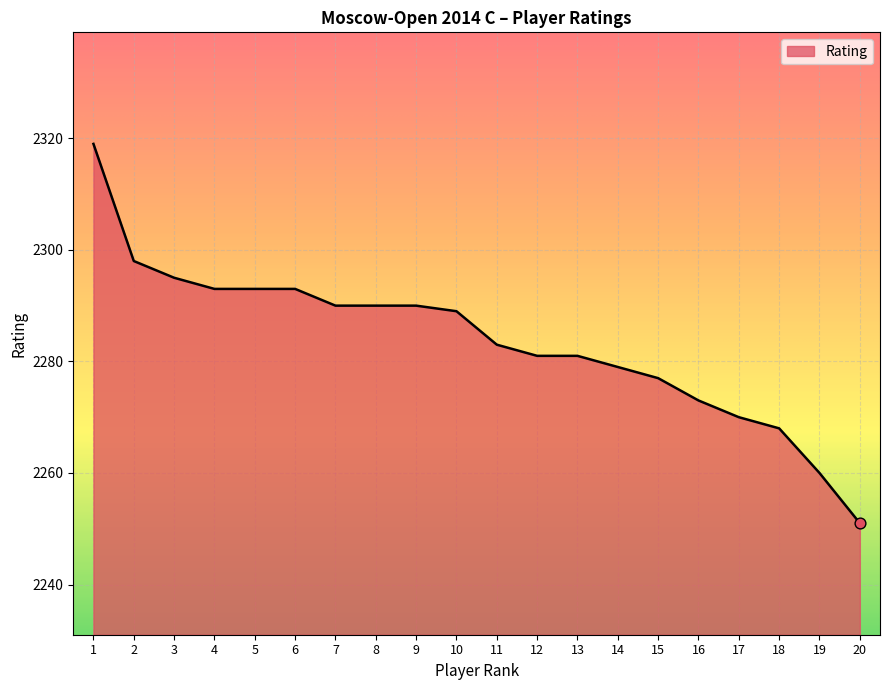

Approximately how many times larger is the value at 2 compared to 13?

1.0